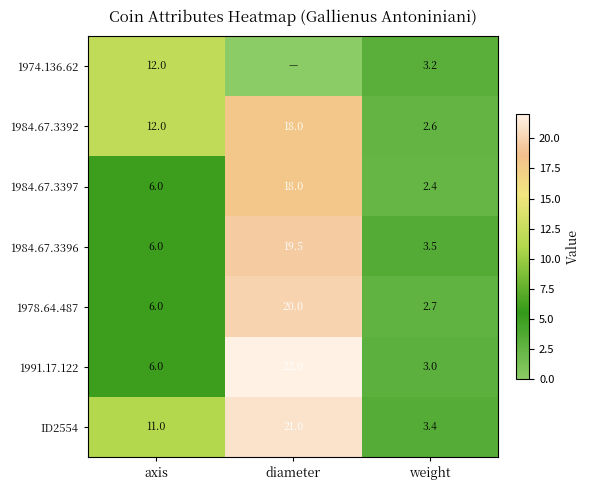

What is the spread (max minus min) of values at axis?

6.0